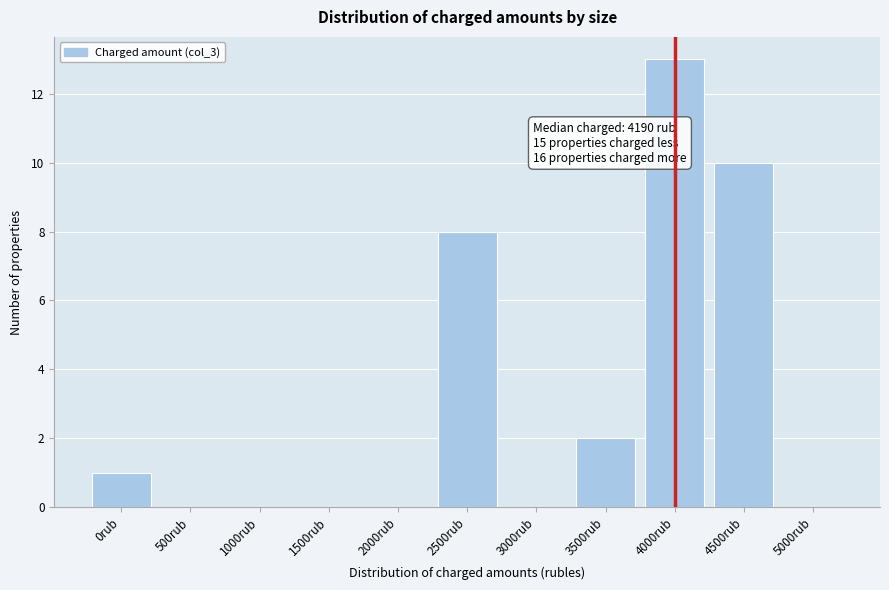

Reading left to right, transcribe all the data shown in this chart.

0rub=1	500rub=0	1000rub=0	1500rub=0	2000rub=0	2500rub=8	3000rub=0	3500rub=2	4000rub=13	4500rub=10	5000rub=0